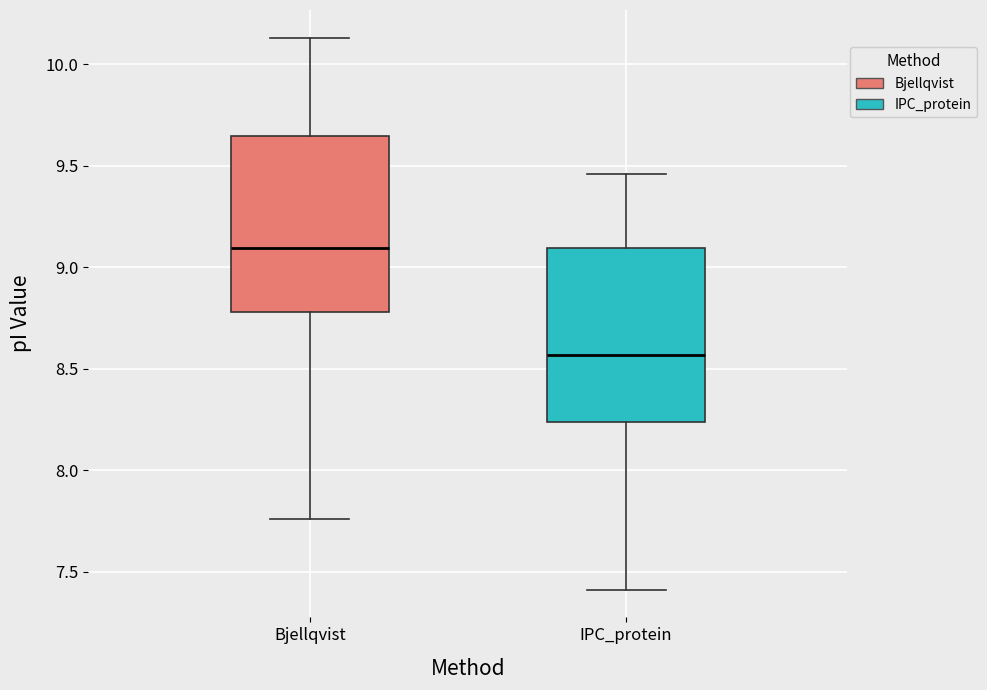

Reading left to right, read every box against the y-axis: the position of its median line, the range the box covers, and the ends of its whiskers. The values are not printed on the chart, so give them approximately, as read against the axis.

Bjellqvist: median 9.10, box 8.80 to 9.65, whiskers 7.75 to 10.15
IPC_protein: median 8.55, box 8.25 to 9.10, whiskers 7.40 to 9.45